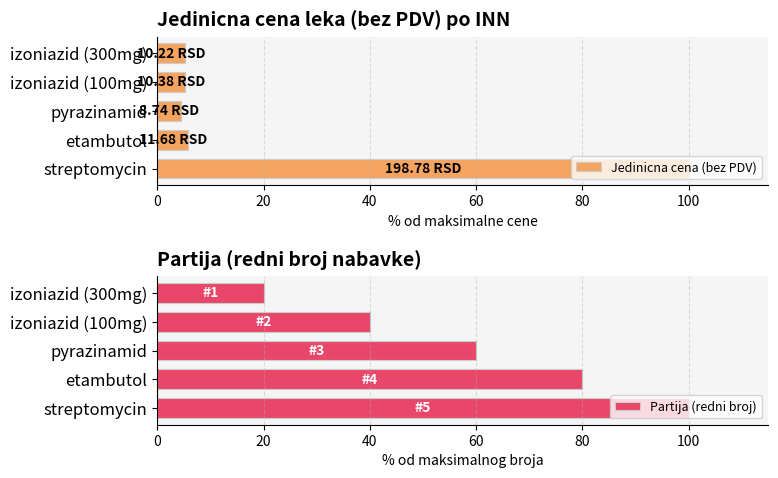

What is the difference between the second highest and second lowest values in the Partija (redni broj) series?

40